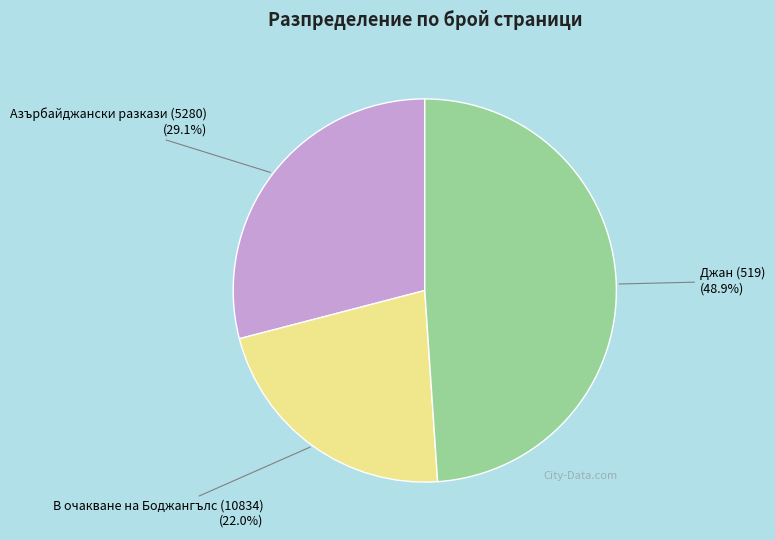

True or false: В очакване на Боджангълс (10834) accounts for 29% of the total.

False